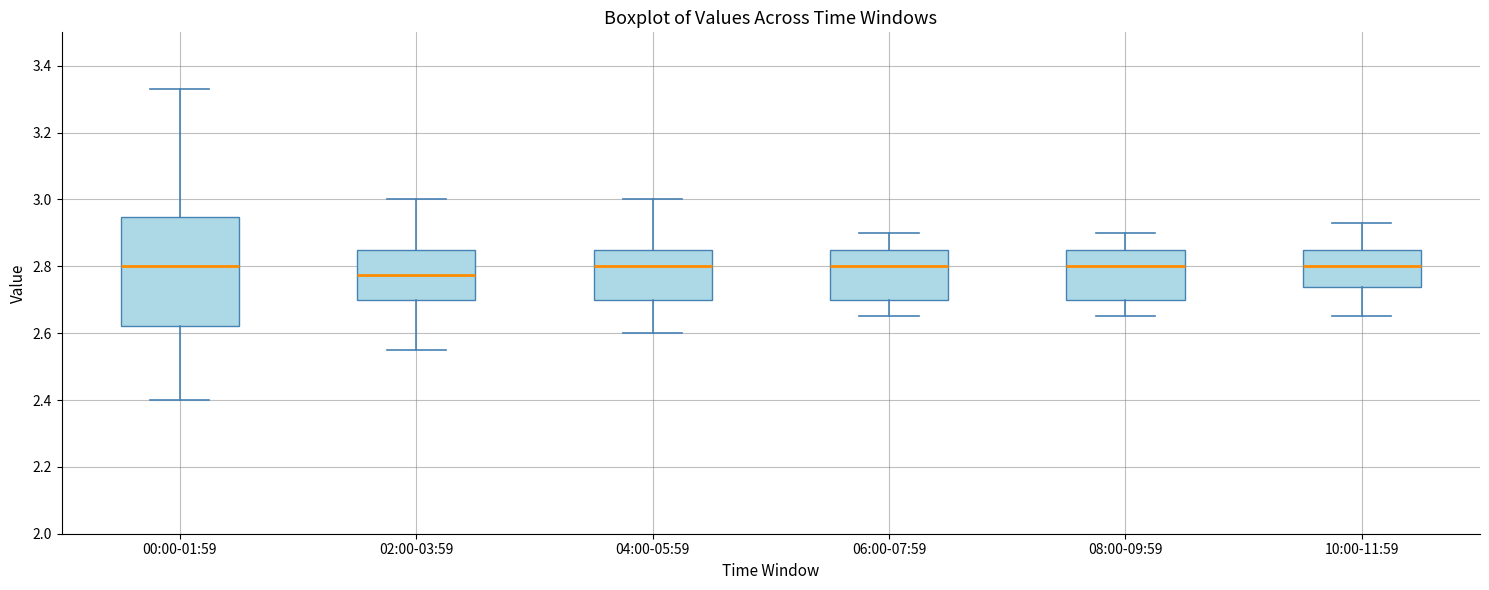

Where does the median line of the box for 02:00-03:59 sit on the y-axis? The values are not printed on the chart, so give them approximately, as read against the axis.

2.78